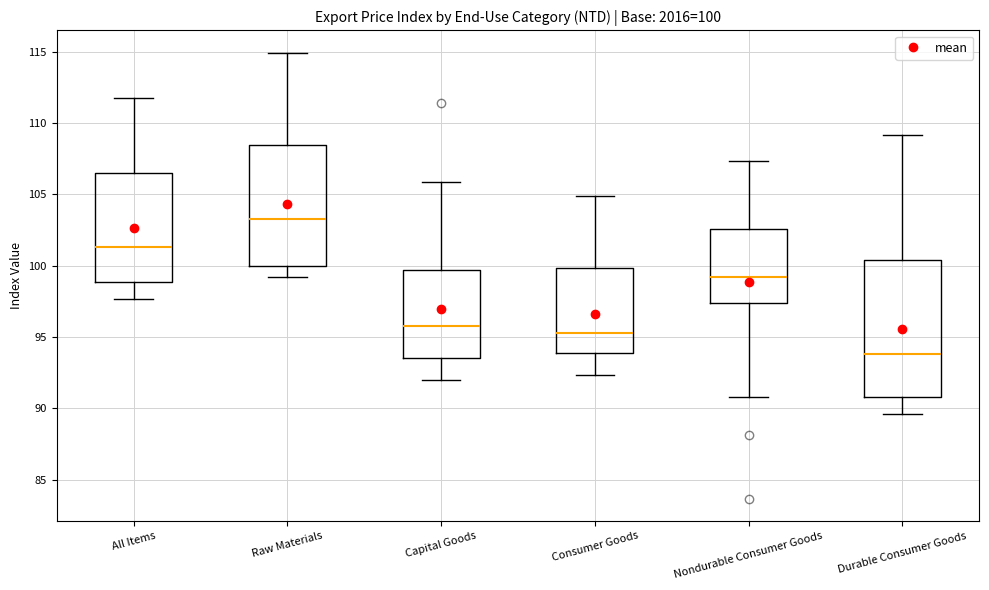

Which box is the tallest, from its lower edge to its upper edge?

Durable Consumer Goods